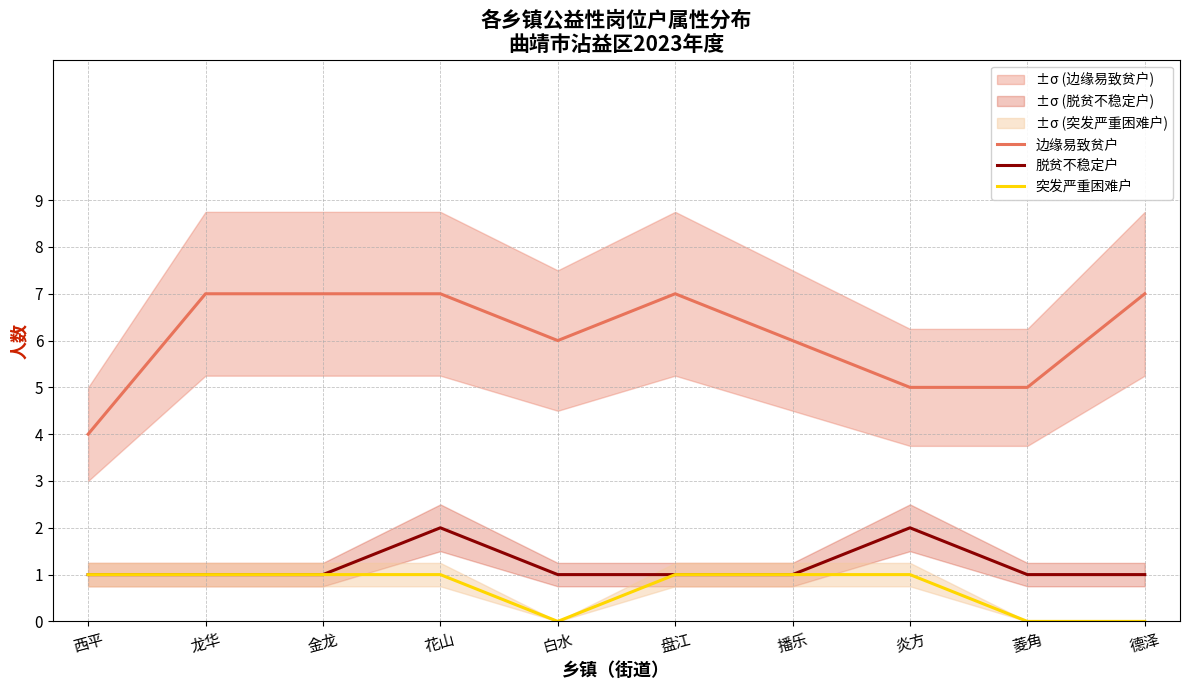

At which label is 突发严重困难户 closest to 0?

白水